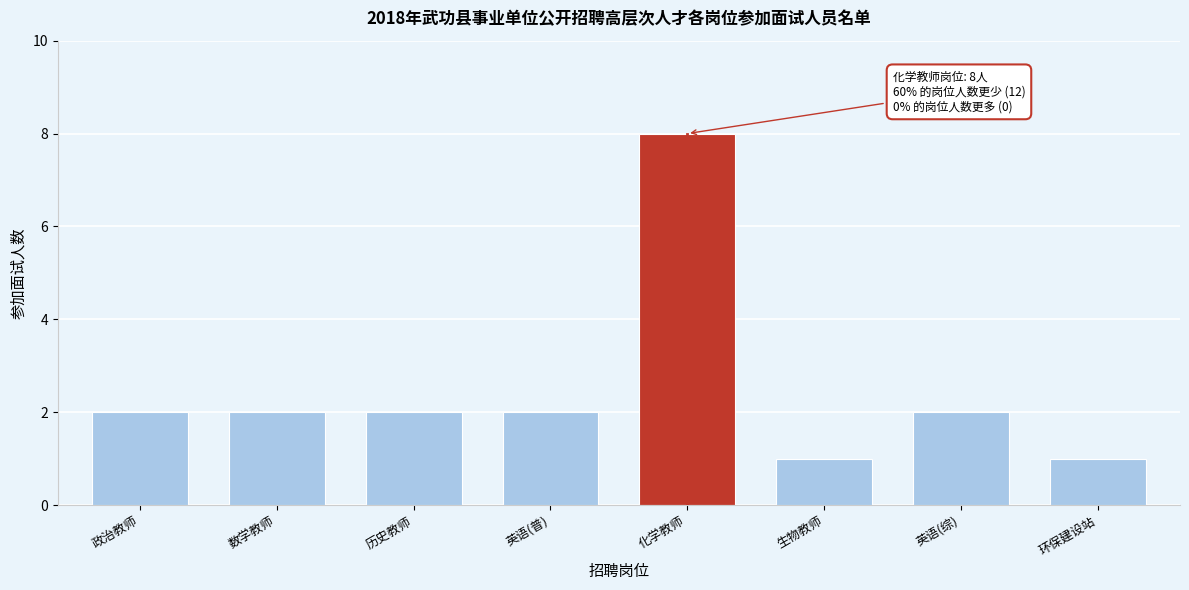

Reading left to right, list all the values displayed in this chart.

2	2	2	2	8	1	2	1